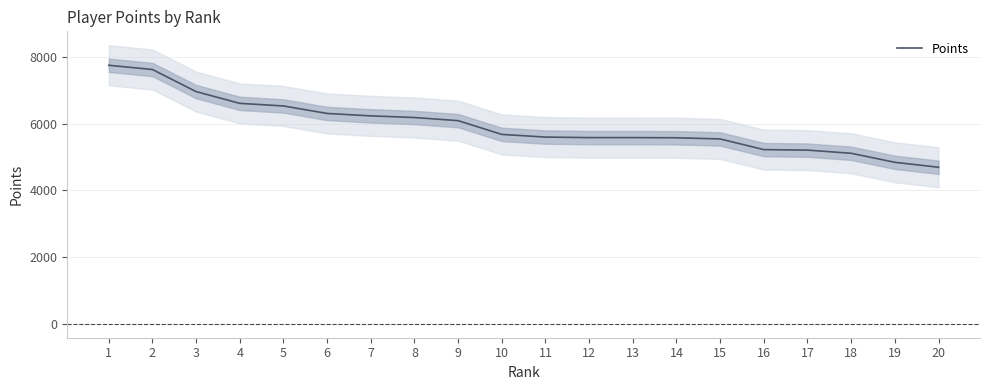

True or false: there are more than 0 points higher than both neighbors.

False